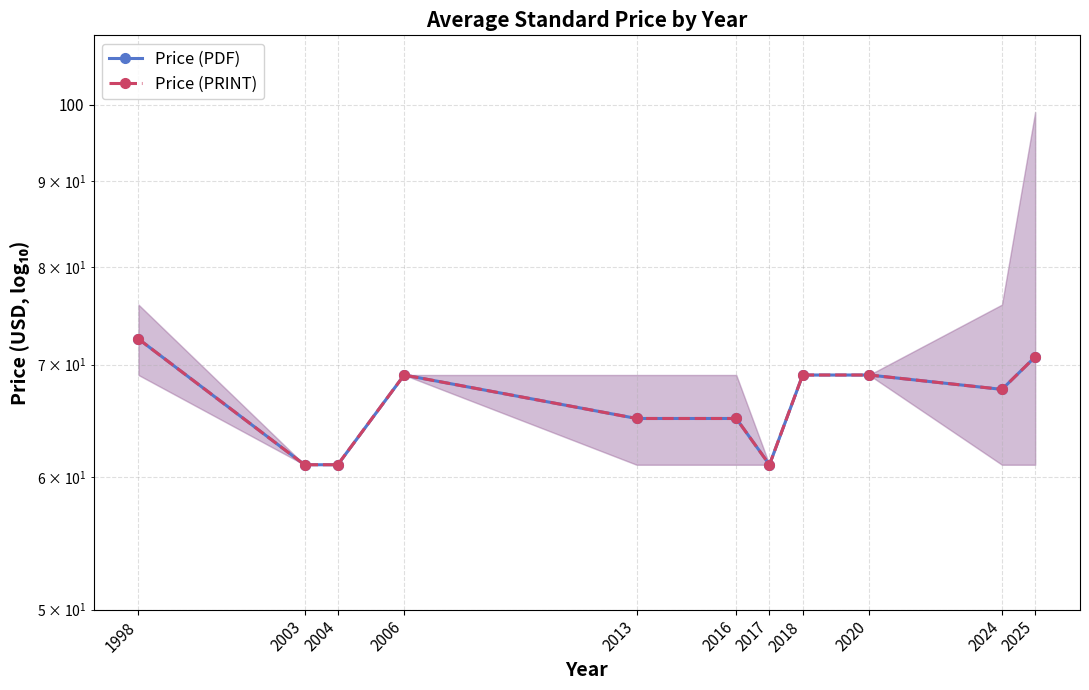

True or false: Price (PRINT) and Price (PDF) cross at least once.

False